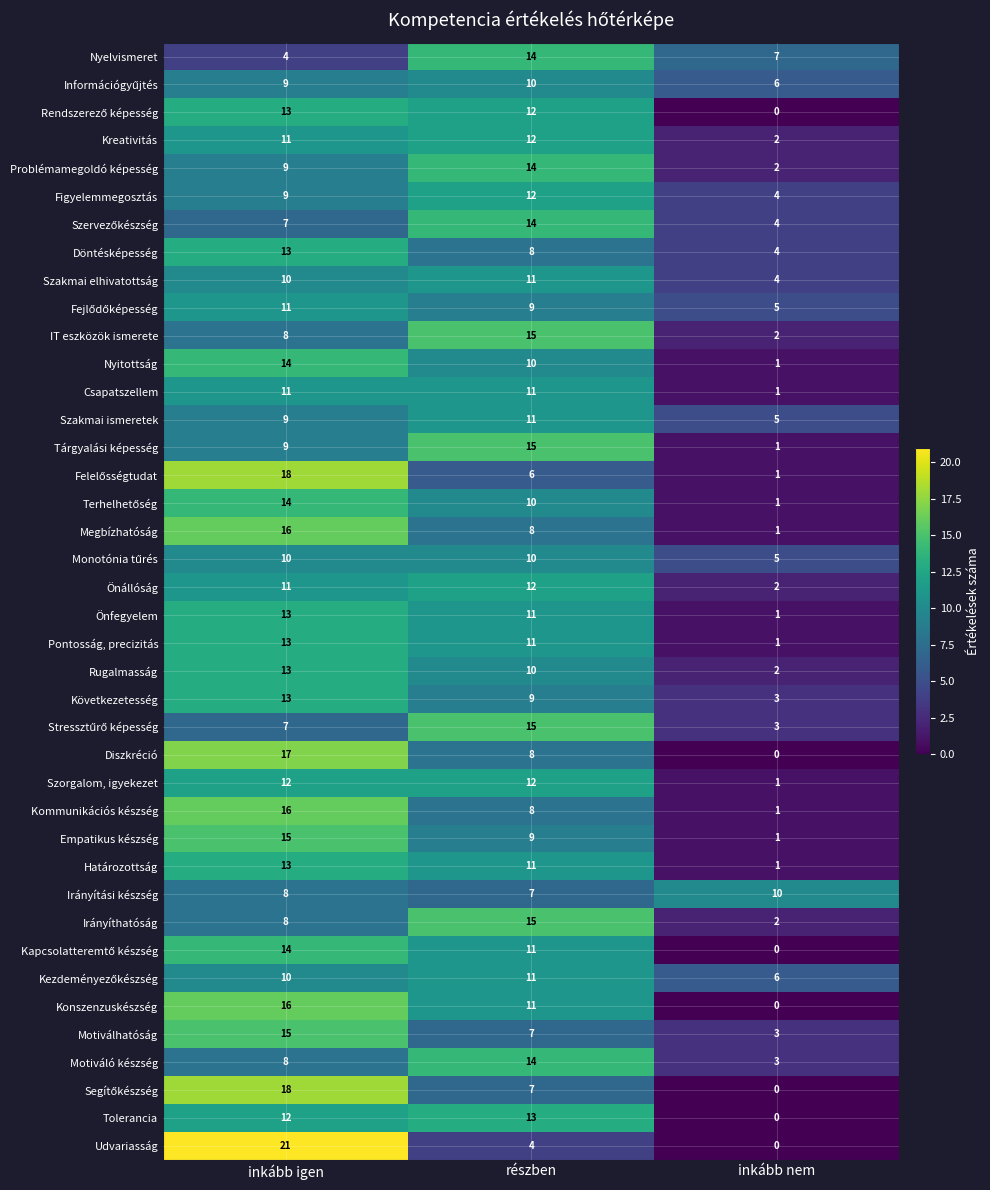

Which label corresponds to the largest value in the chart?

inkább igen